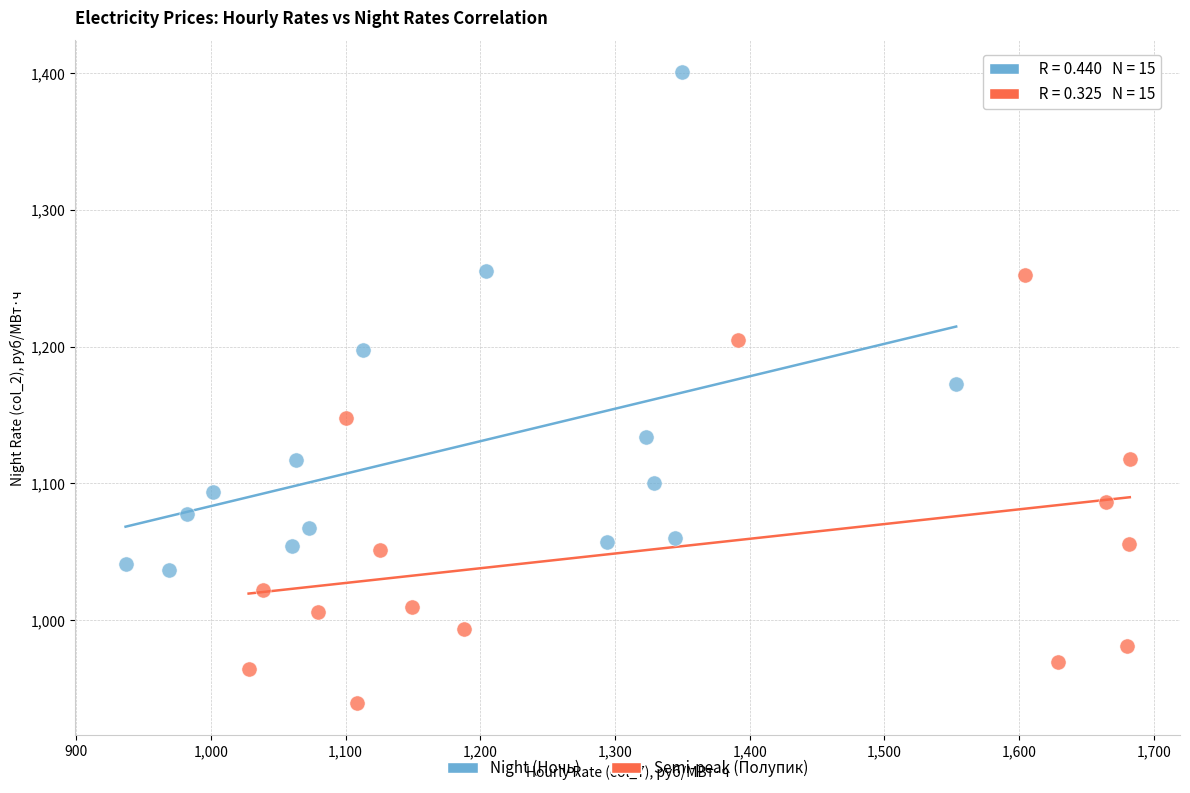

What are all the series names shown in the legend?

Night (Ночь), Semi-peak (Полупик)